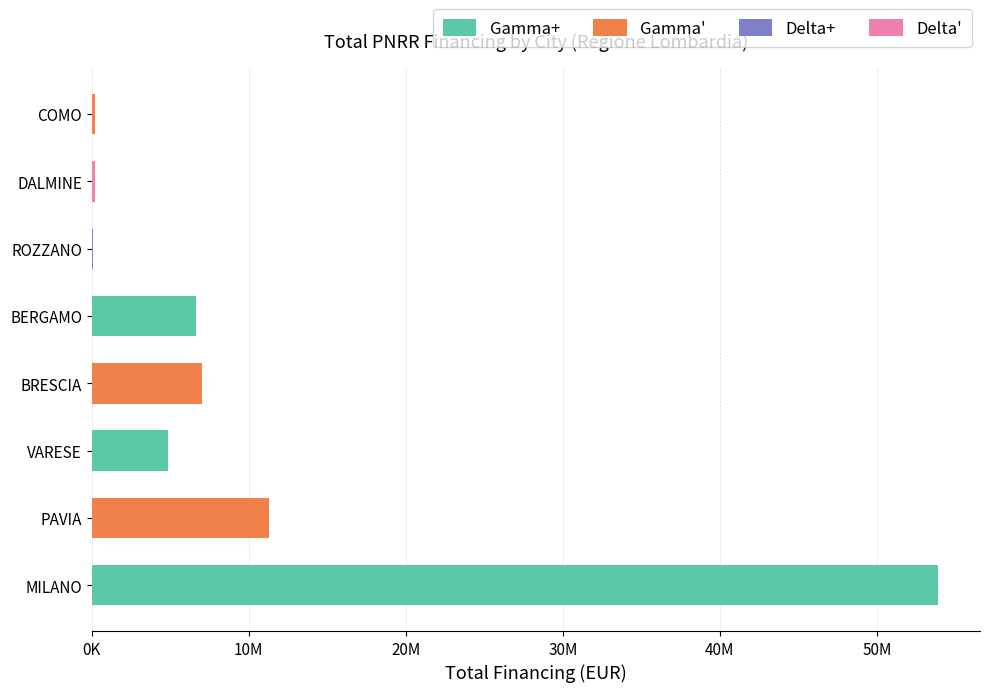

Are the bars horizontal?

Yes